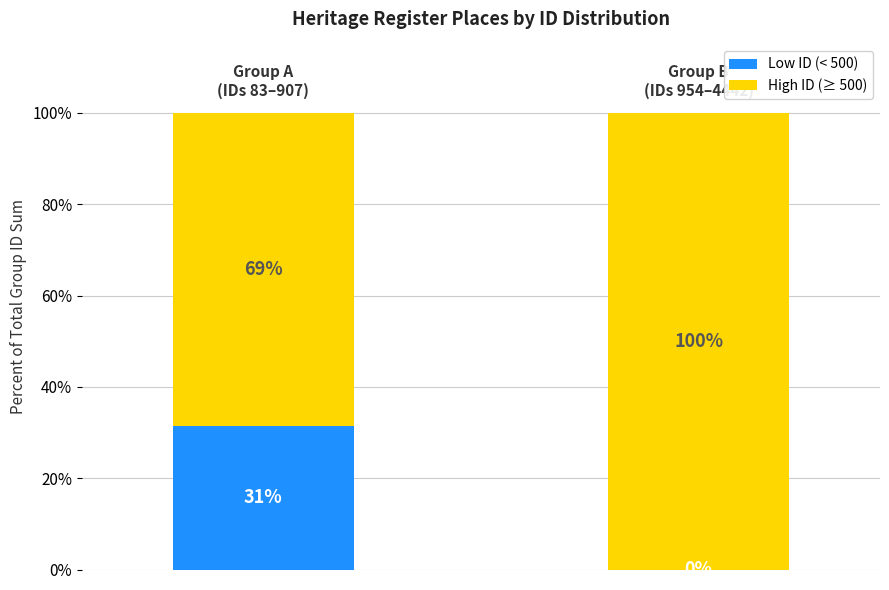

Does the chart contain stacked bars?

Yes